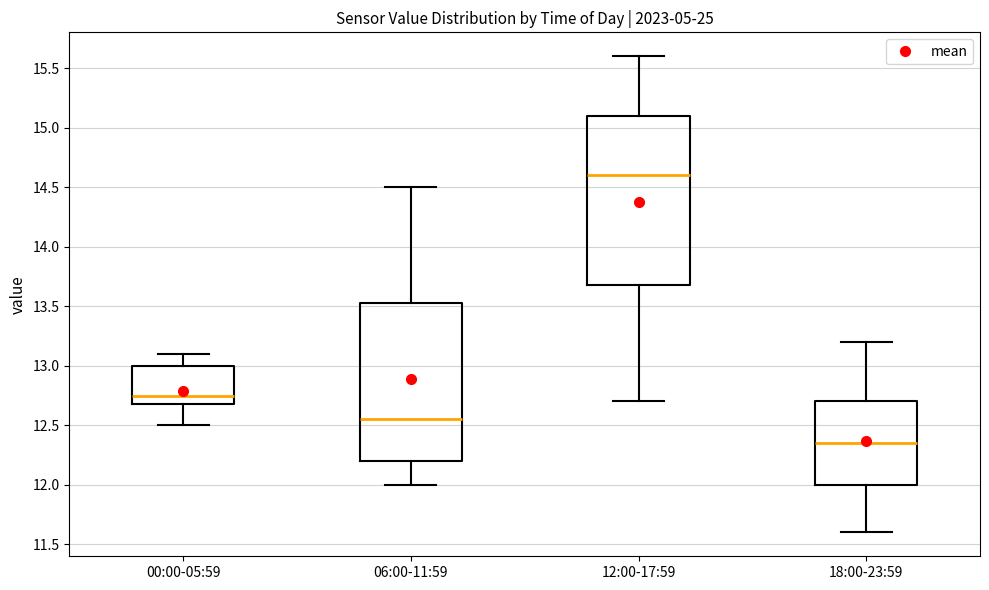

Which box's median line is the lowest?

18:00-23:59